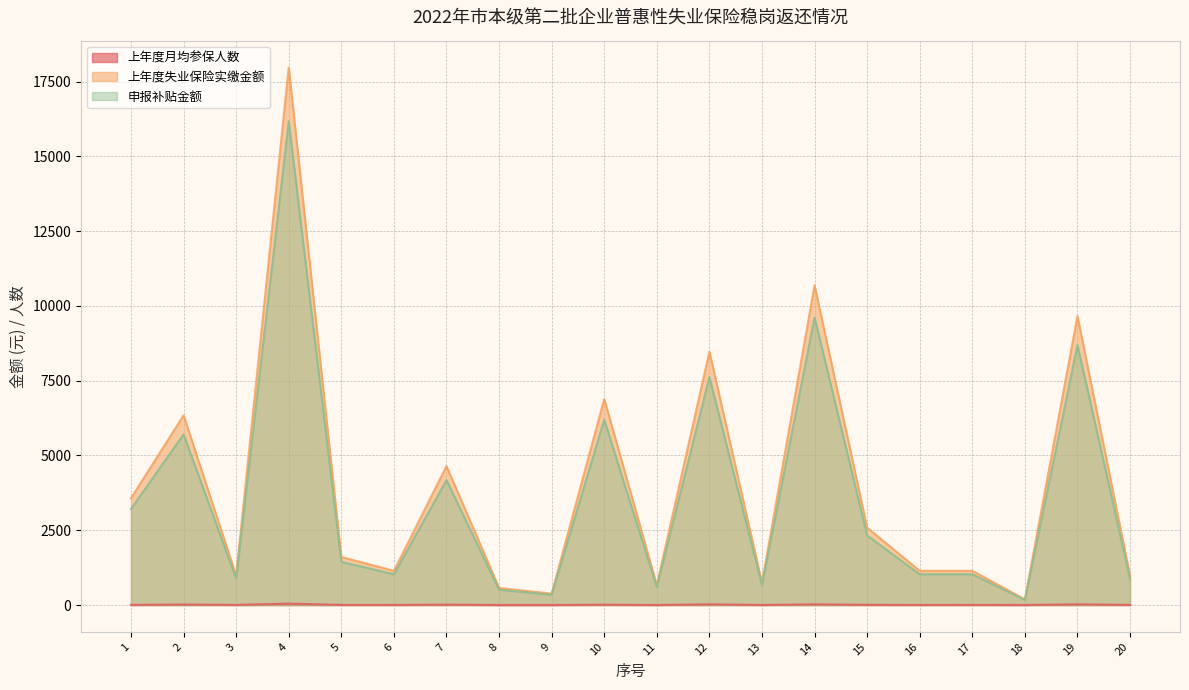

The 上年度失业保险实缴金额 series shows 3570.3 at 1. True or false?

True